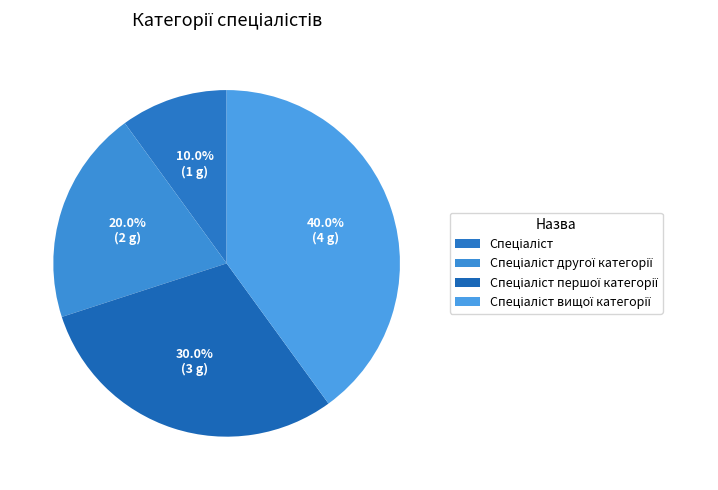

Does any single category account for the majority?

No